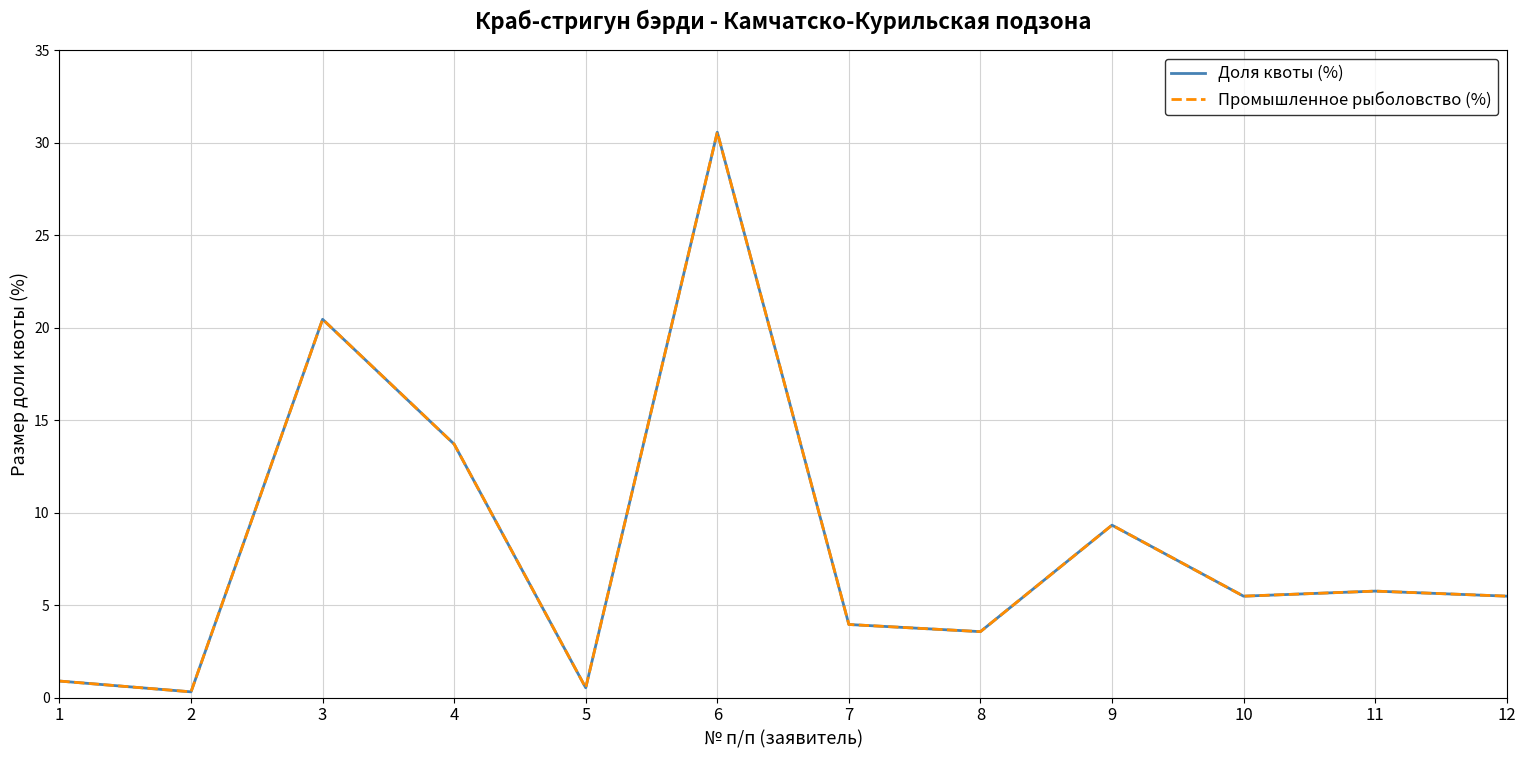

True or false: Доля квоты (%) and Промышленное рыболовство (%) cross at least once.

False